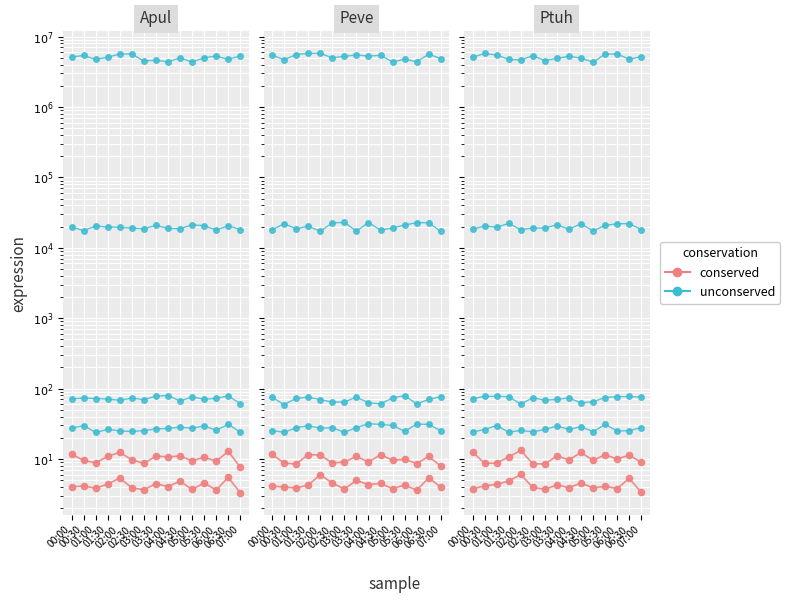

In unconserved, how many points are higher than both neighbors (excluding endpoints)?

5